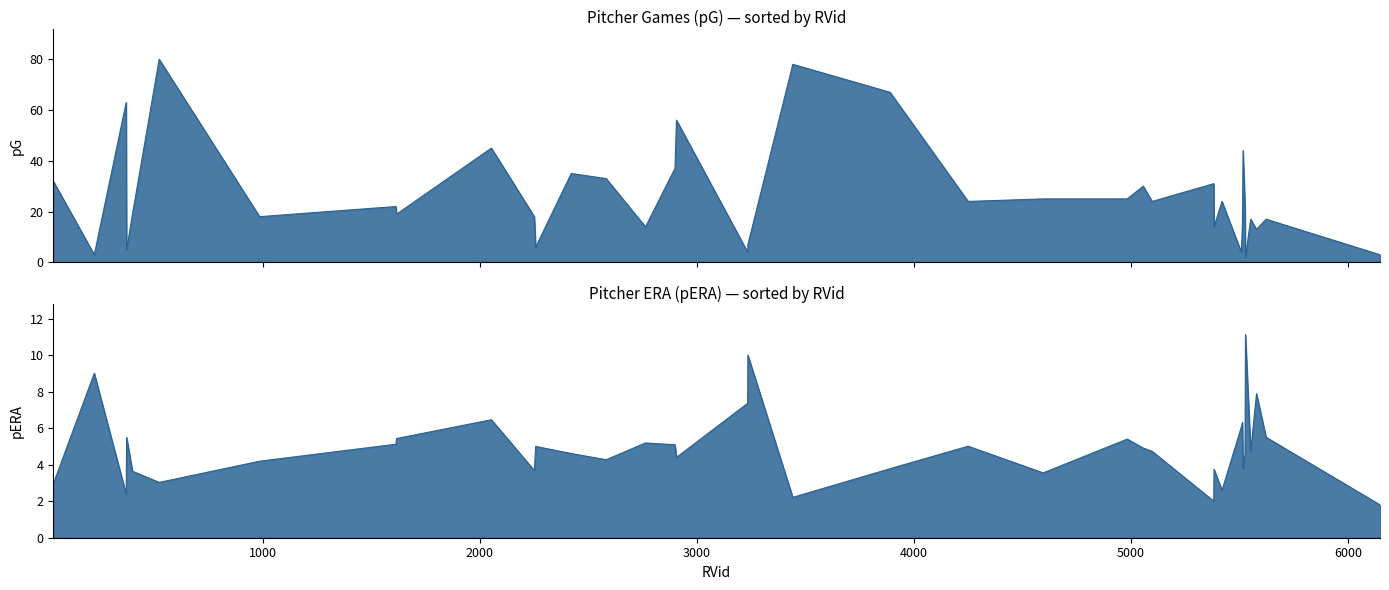

What is the difference between the pERA values at 20 and 30?

0.5